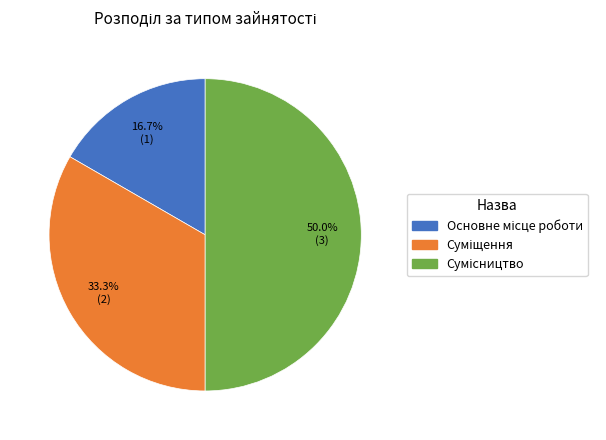

To the nearest percent, what percentage of the pie is Сумісництво?

50%